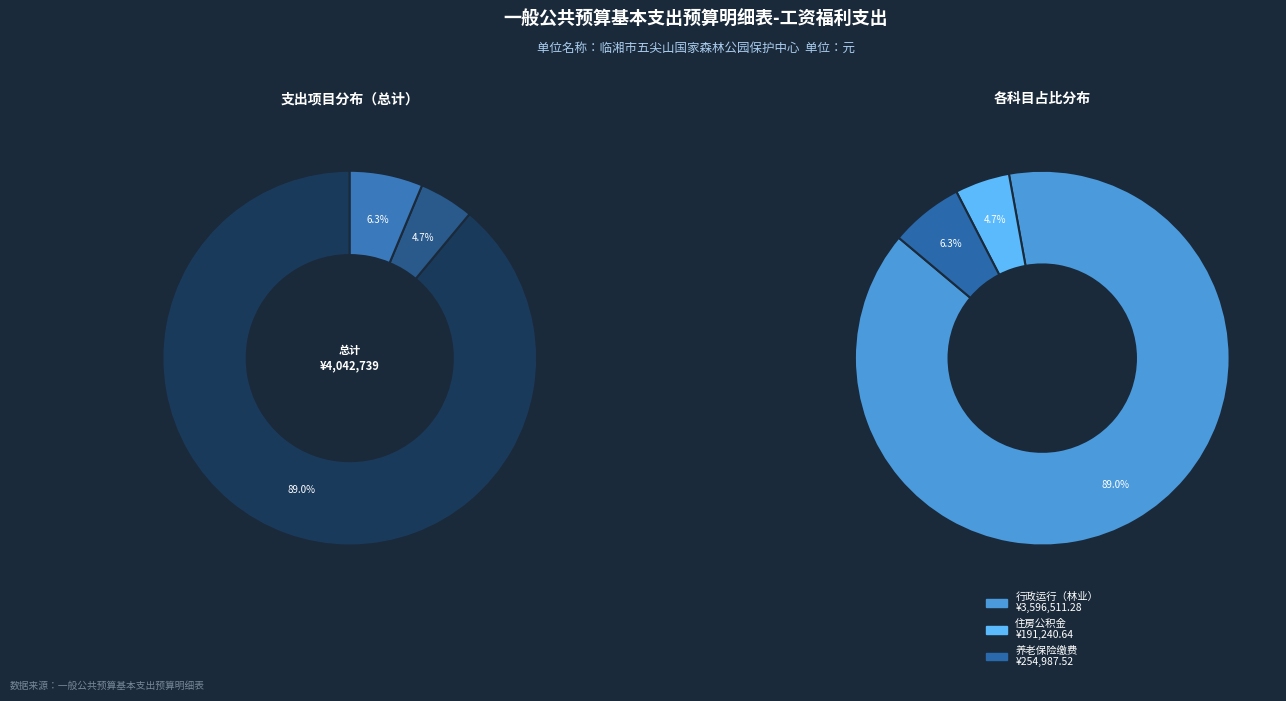

Is there a majority slice in this chart?

Yes